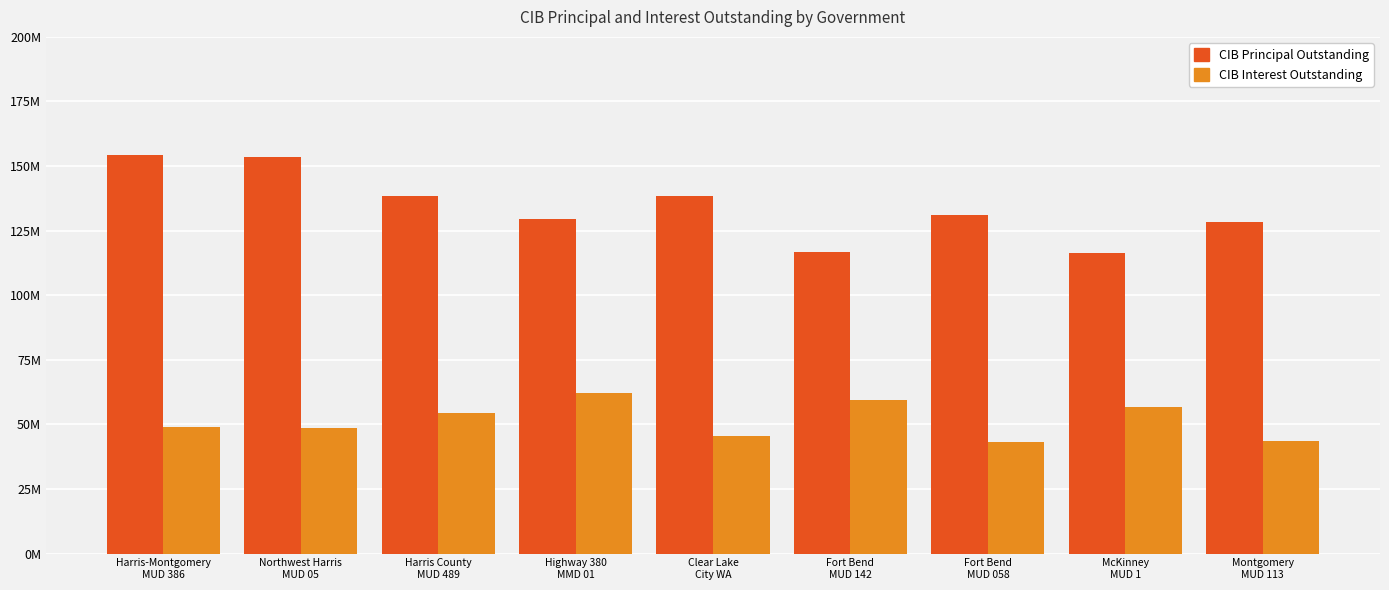

What are all the series names shown in the legend?

CIB Principal Outstanding, CIB Interest Outstanding